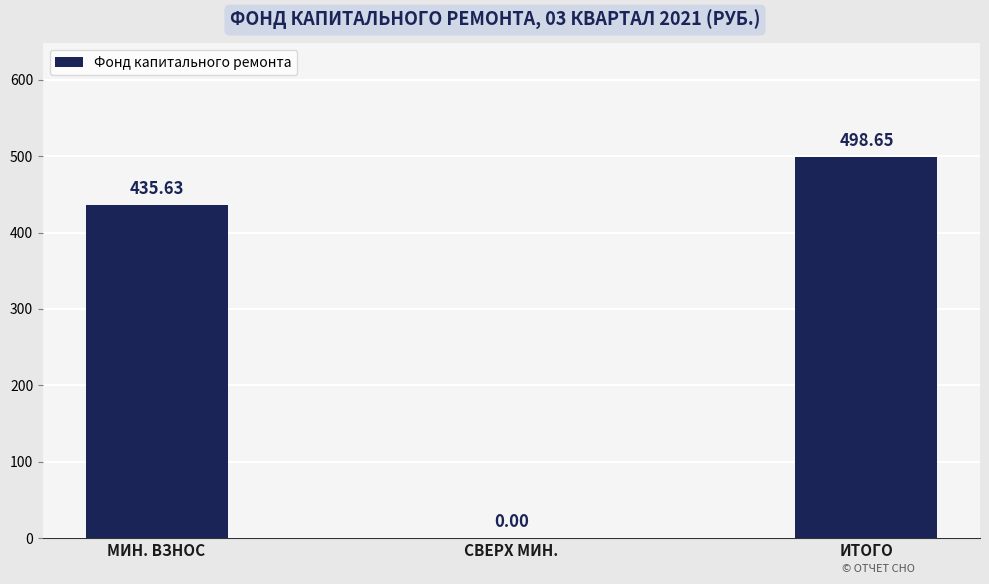

Approximately how many times larger is the value at ИТОГО compared to МИН. ВЗНОС?

1.1